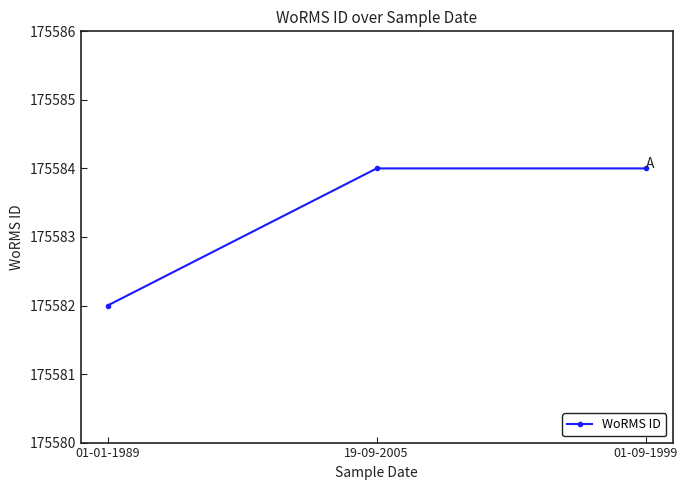

What is the minimum value shown in the chart?

175582